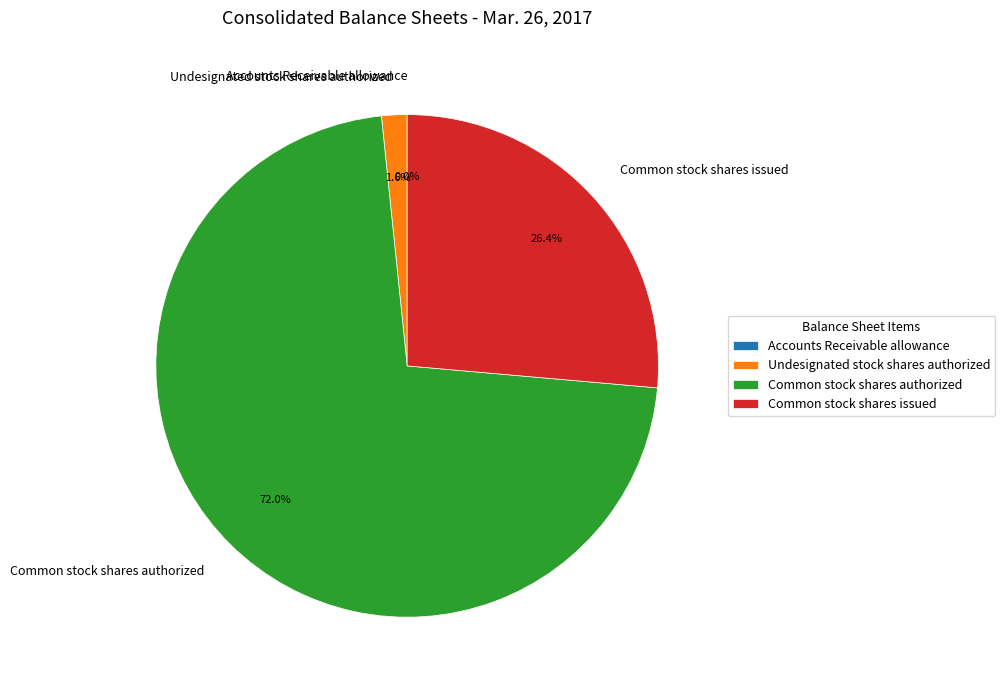

Which has a higher value, Common stock shares authorized or Undesignated stock shares authorized?

Common stock shares authorized